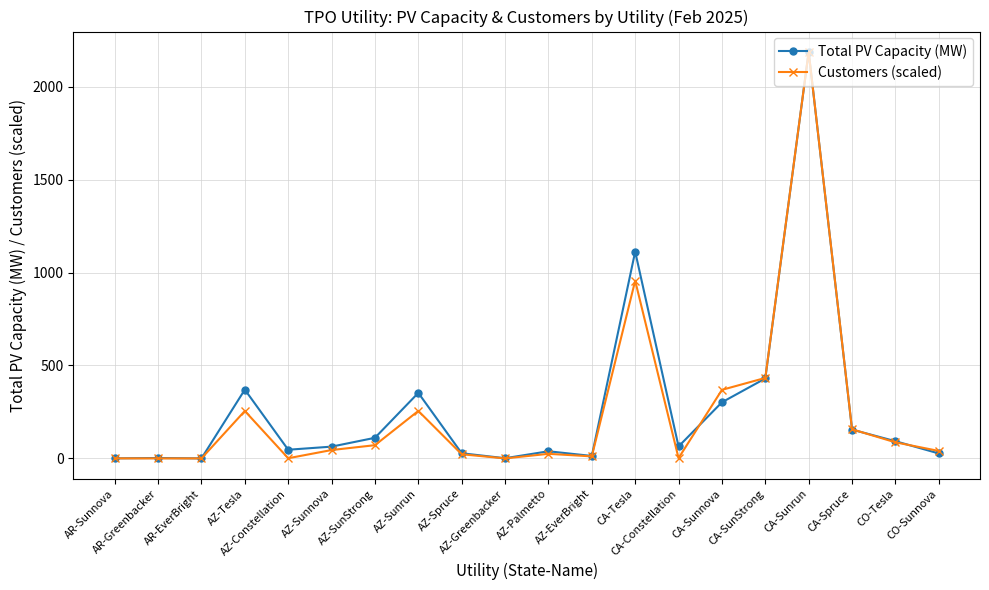

True or false: Customers (scaled) has more than 1 points higher than both neighbors.

True